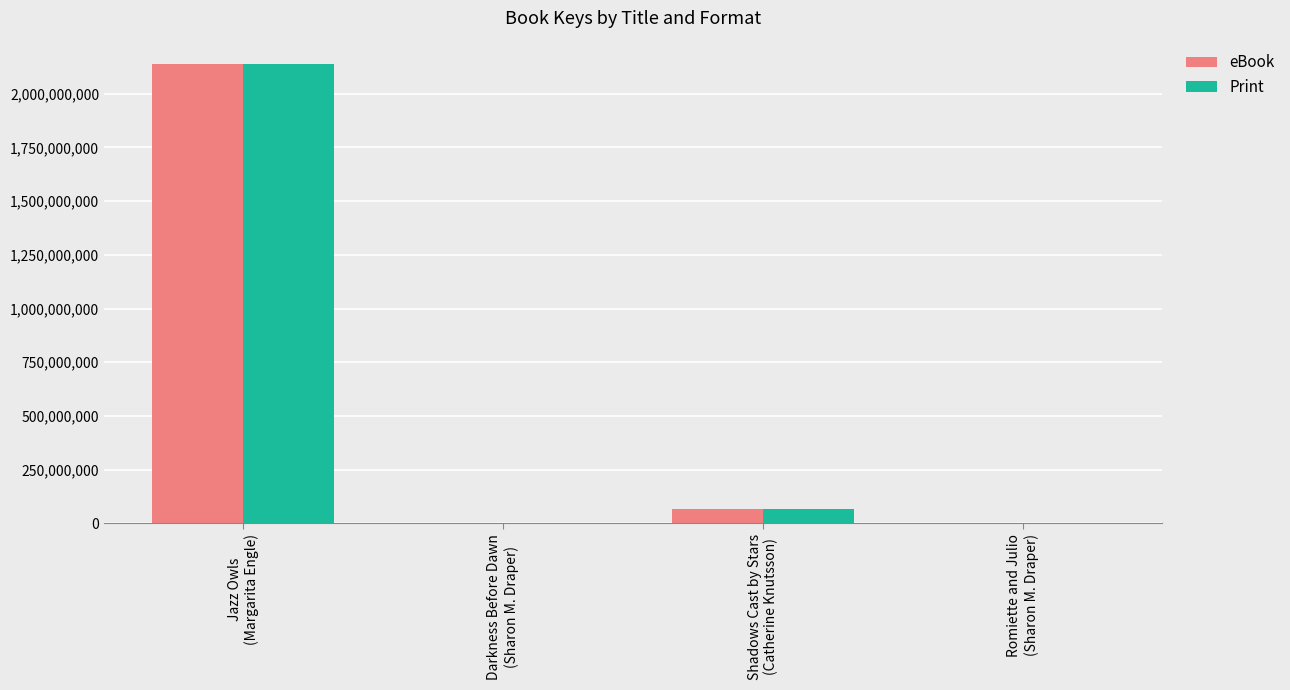

What is the maximum value for Print?

2139743685